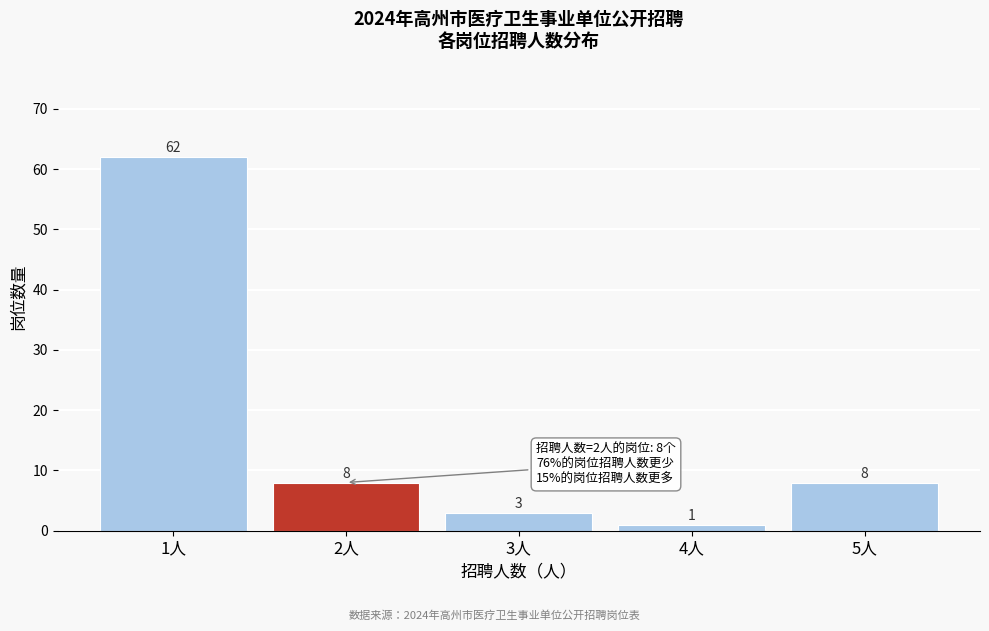

Reading left to right, list all the values displayed in this chart.

1人=62	2人=8	3人=3	4人=1	5人=8